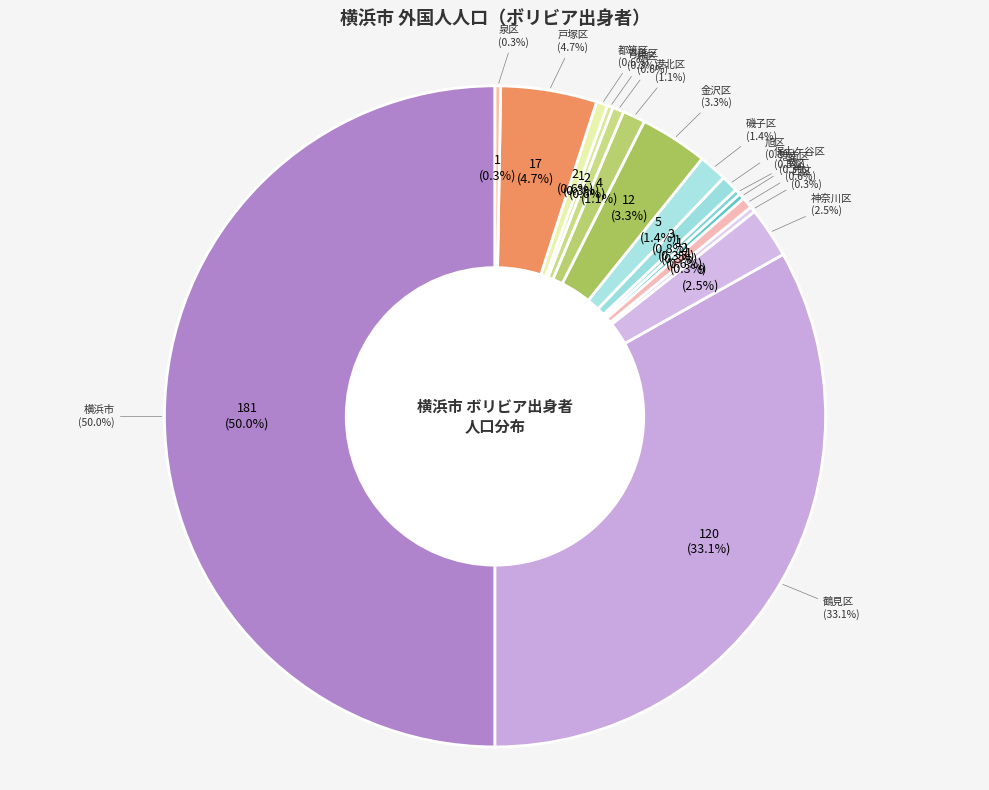

What is the smallest slice in the pie chart?

中区